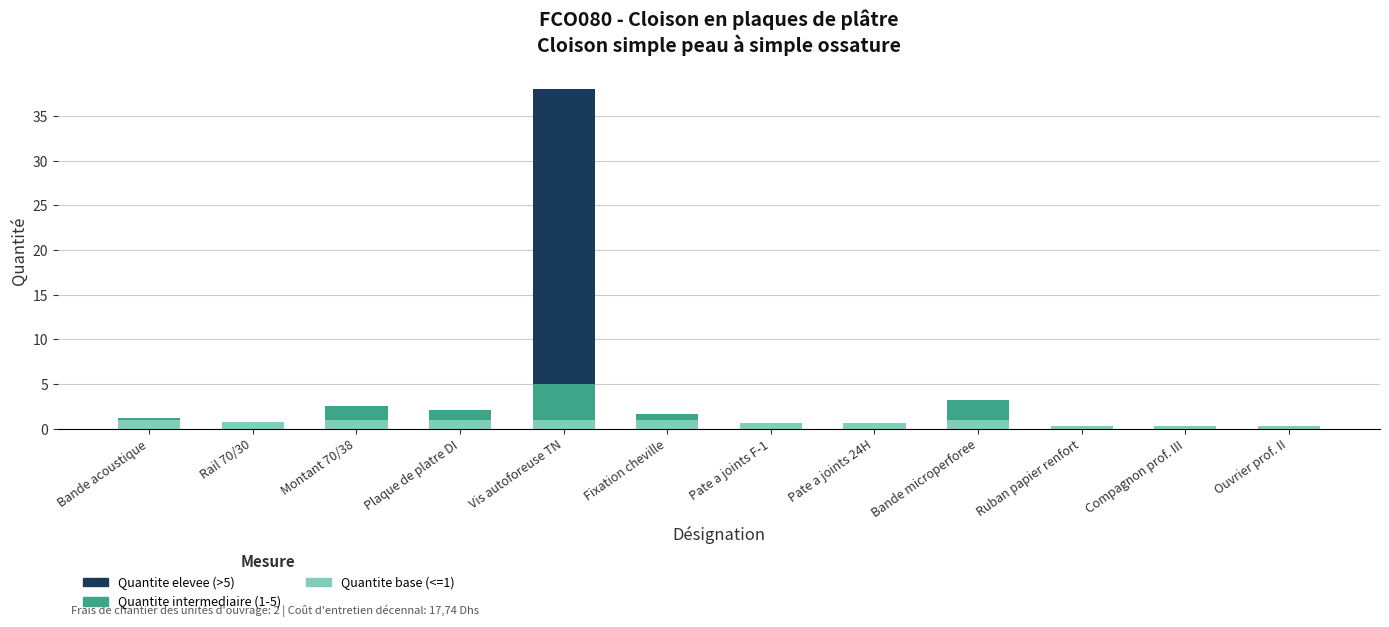

At which category is the sum across all series the highest?

Vis autoforeuse TN